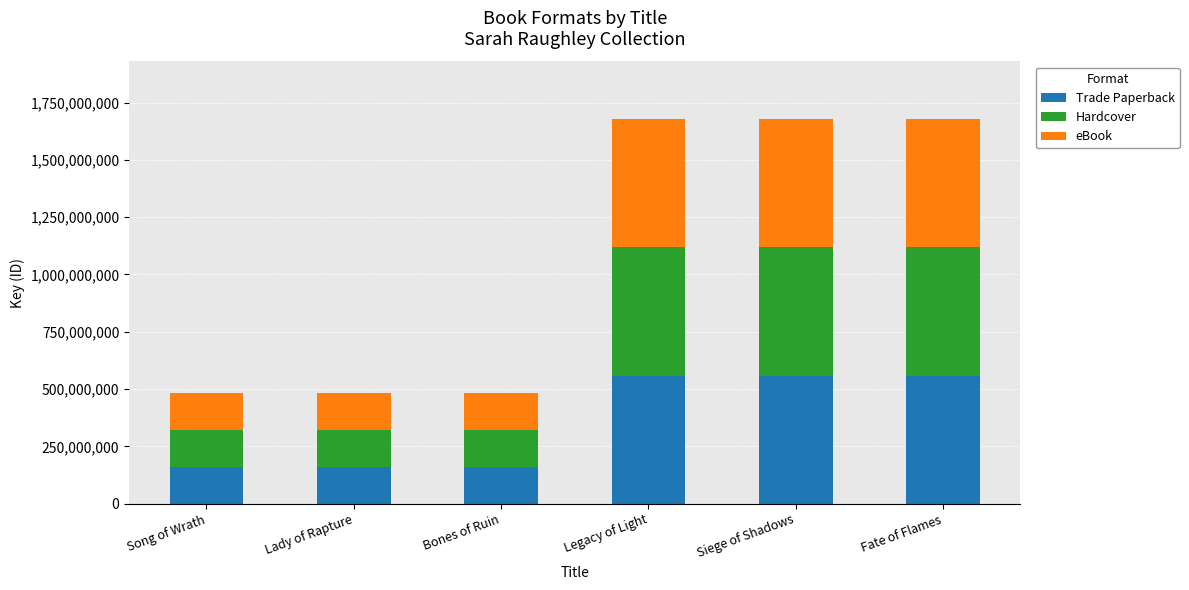

What is the total value across all series at Song of Wrath?

484656573